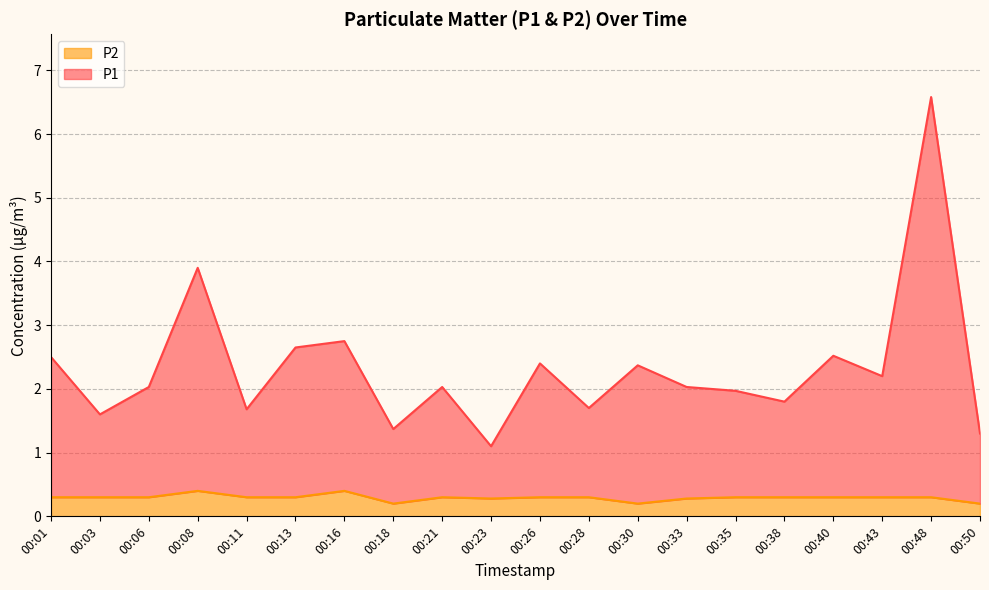

What are all the series names shown in the legend?

P2, P1